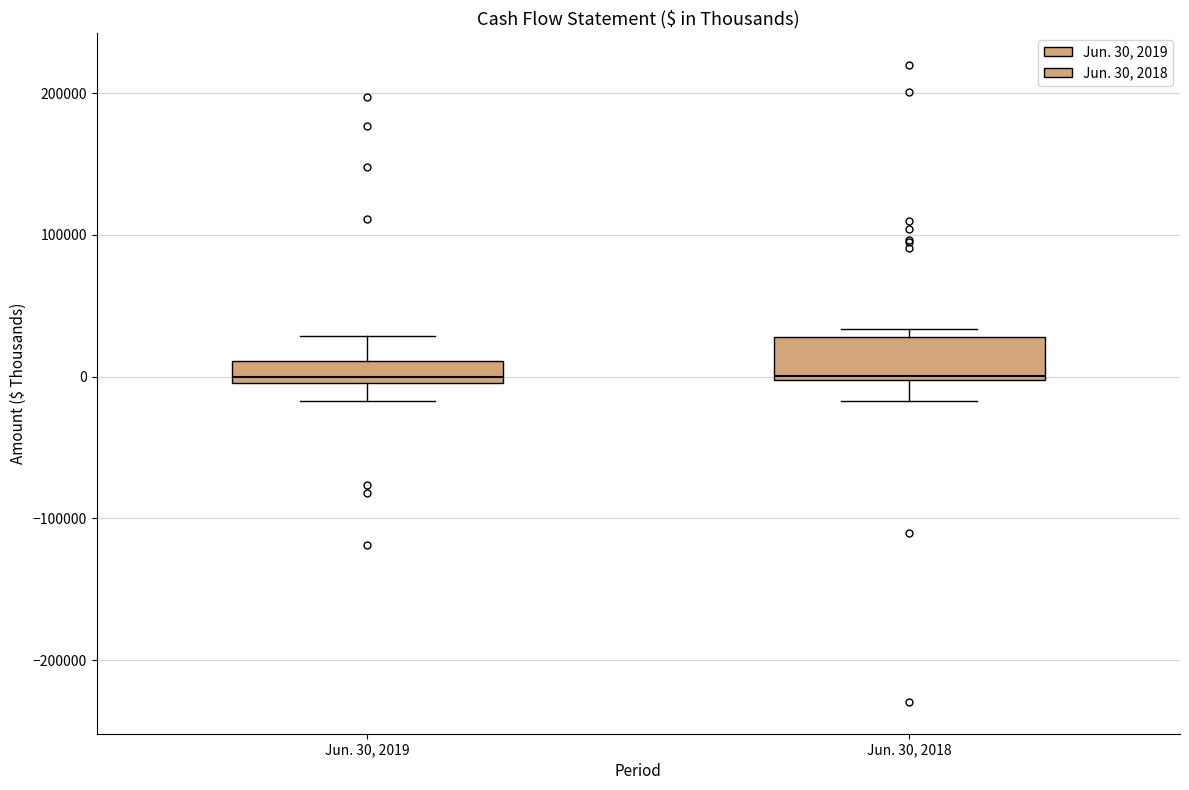

Reading left to right, read every box against the y-axis: the position of its median line, the range the box covers, and the ends of its whiskers. The values are not printed on the chart, so give them approximately, as read against the axis.

Jun. 30, 2019: median 0 (just above the box's lower edge), box 0 to 10000, whiskers -20000 to 30000
Jun. 30, 2018: median 0, box 0 to 30000, whiskers -20000 to 30000 (just above the box's upper edge)